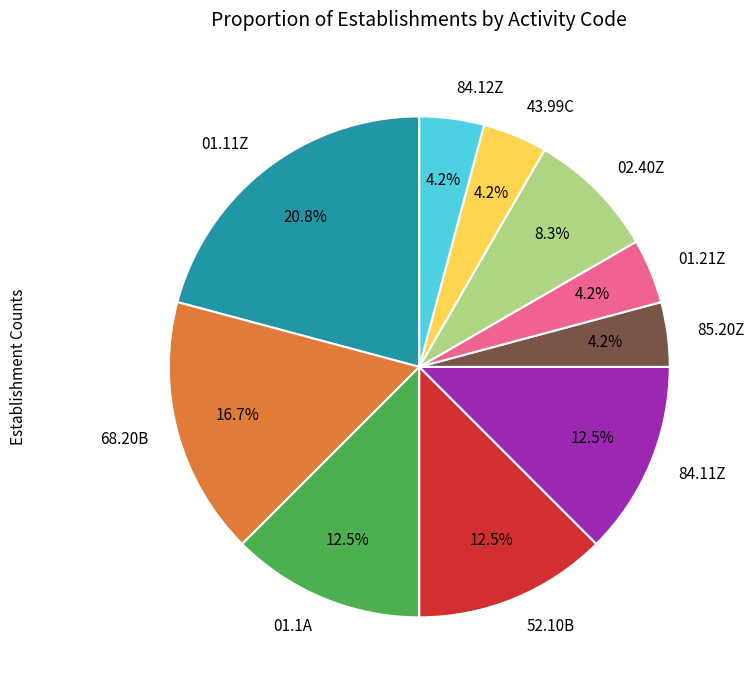

Which has a higher value, 68.20B or 01.21Z?

68.20B